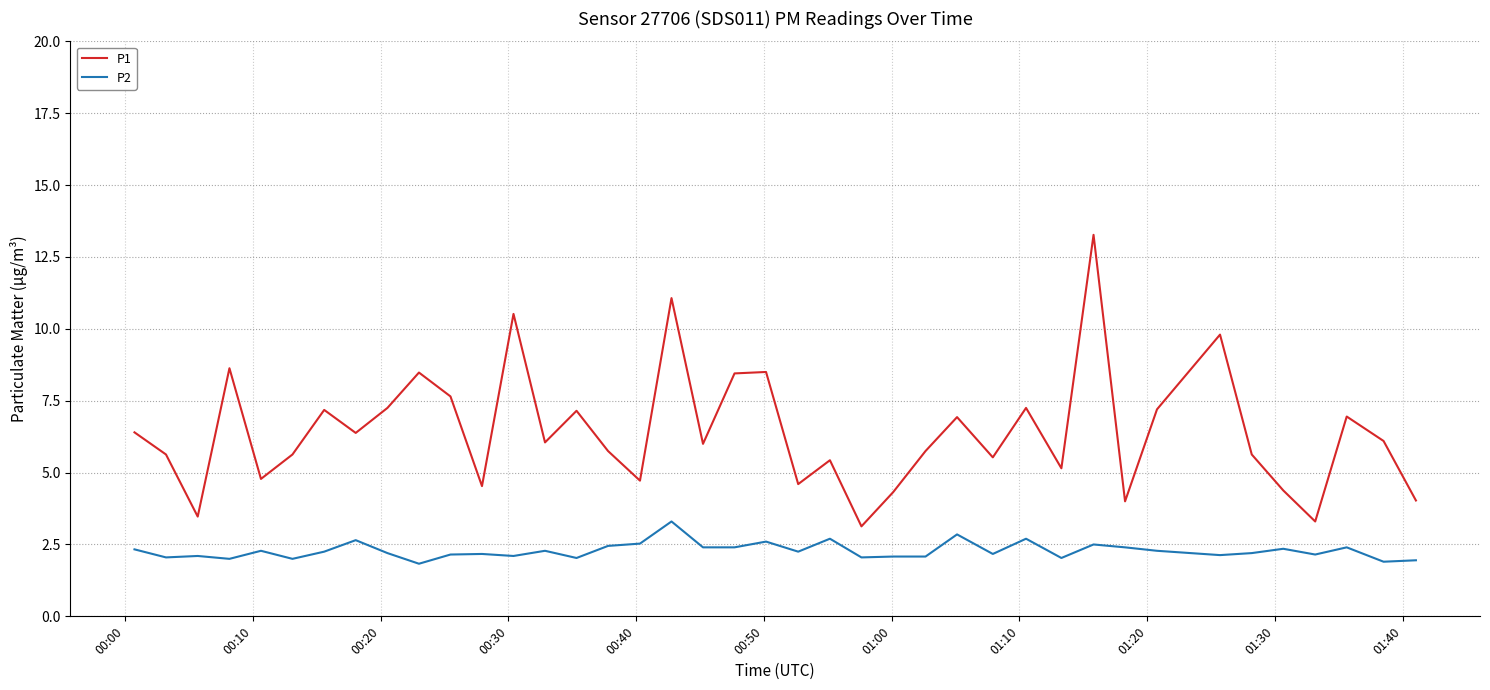

True or false: P1 and P2 intersect in this chart.

False